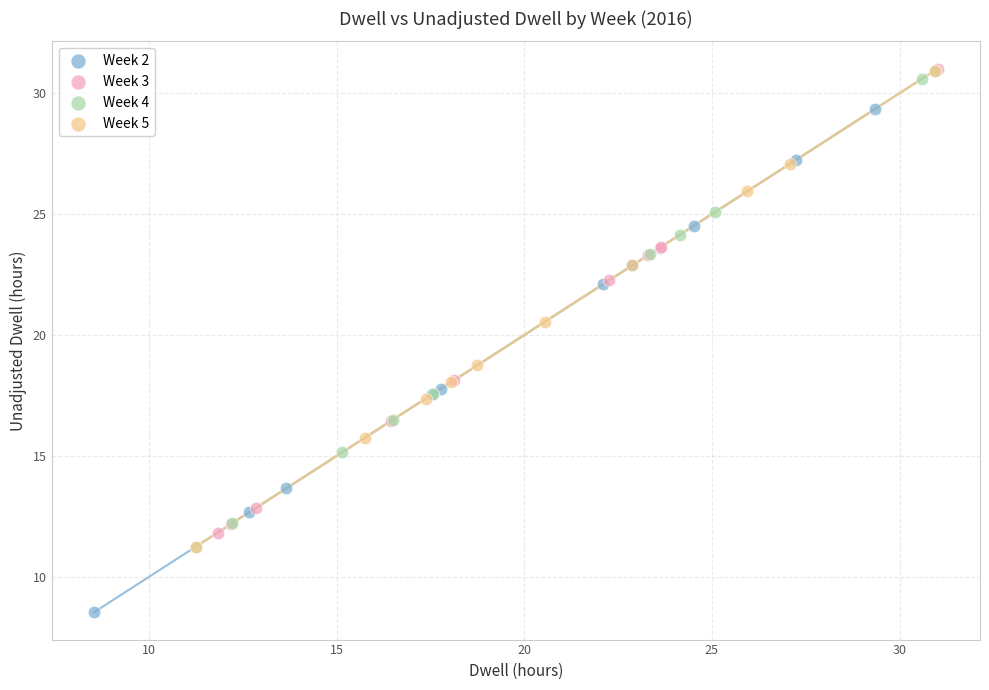

What are all the series names shown in the legend?

Week 2, Week 3, Week 4, Week 5